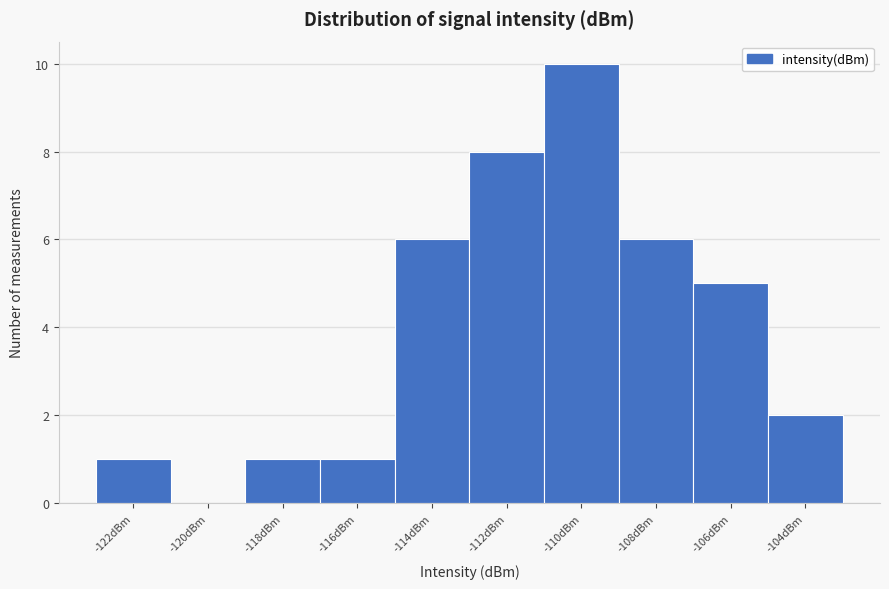

Reading right to left, transcribe all the data shown in this chart.

-104dBm=2	-106dBm=5	-108dBm=6	-110dBm=10	-112dBm=8	-114dBm=6	-116dBm=1	-118dBm=1	-120dBm=0	-122dBm=1